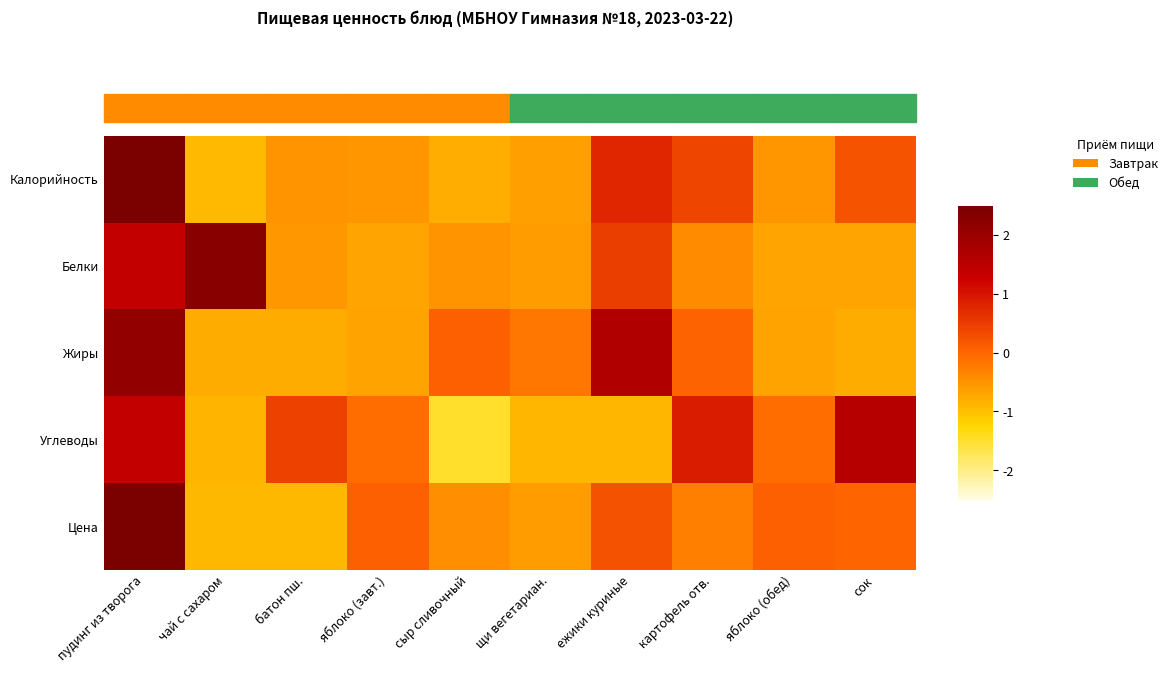

Between сок and картофель отв., which is larger?

картофель отв.